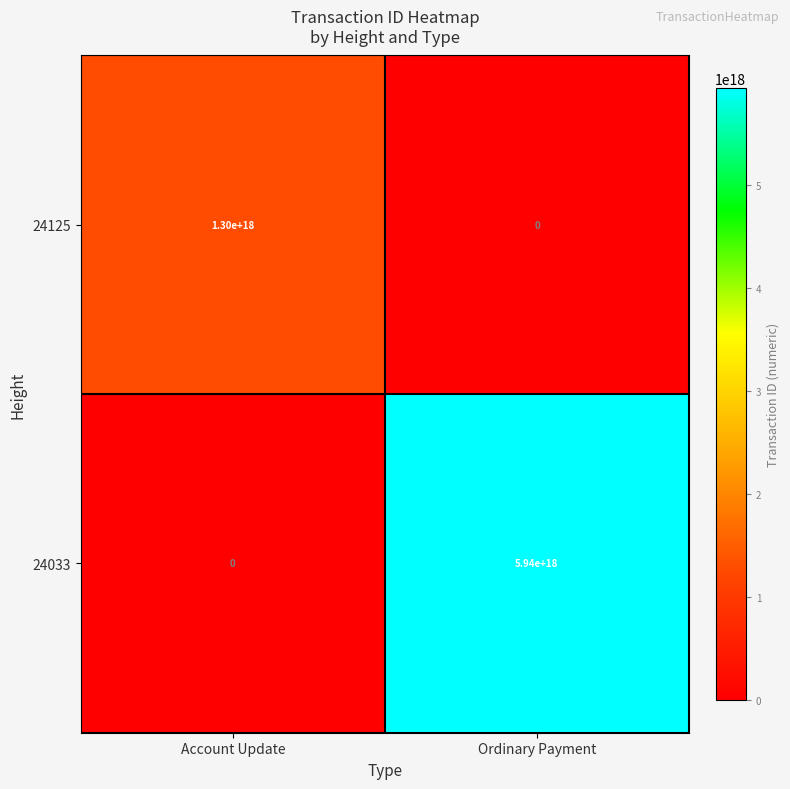

Between Account Update and Ordinary Payment, which series saw the biggest shift?

24033